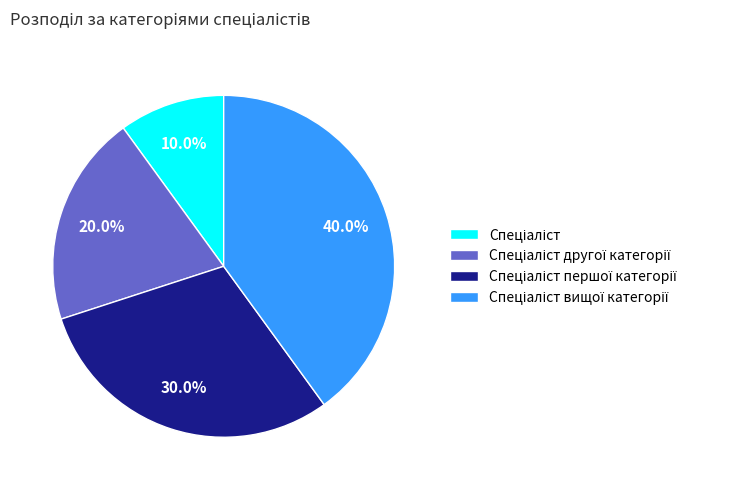

Does any single category account for the majority?

No